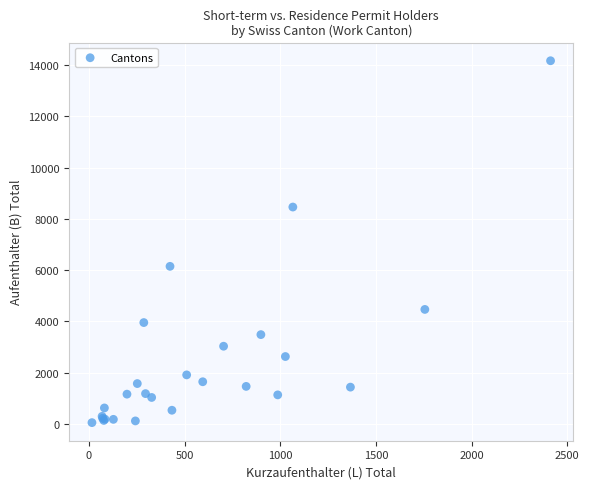

What Y value in the scatter plot is closest to 7110?

6148